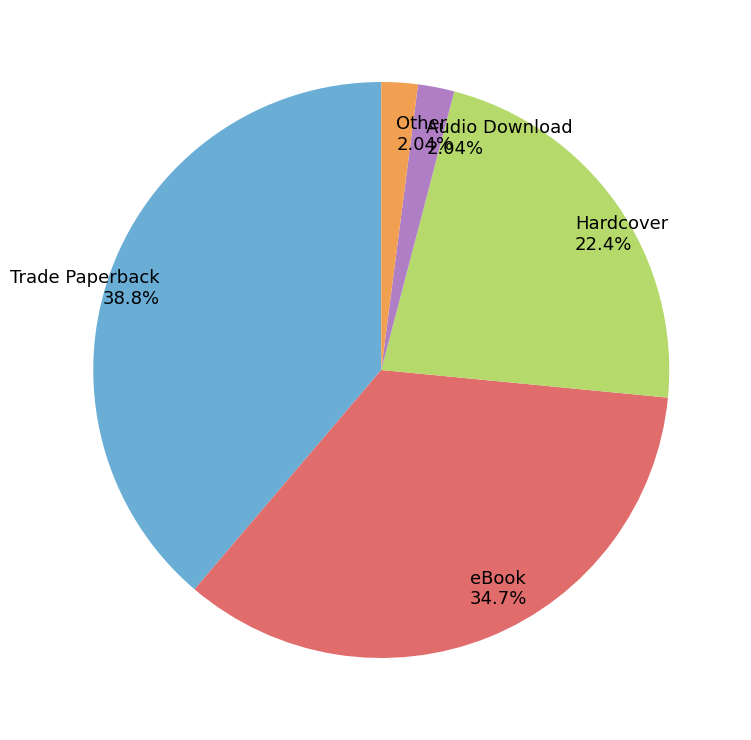

How many slices are in this pie chart?

5